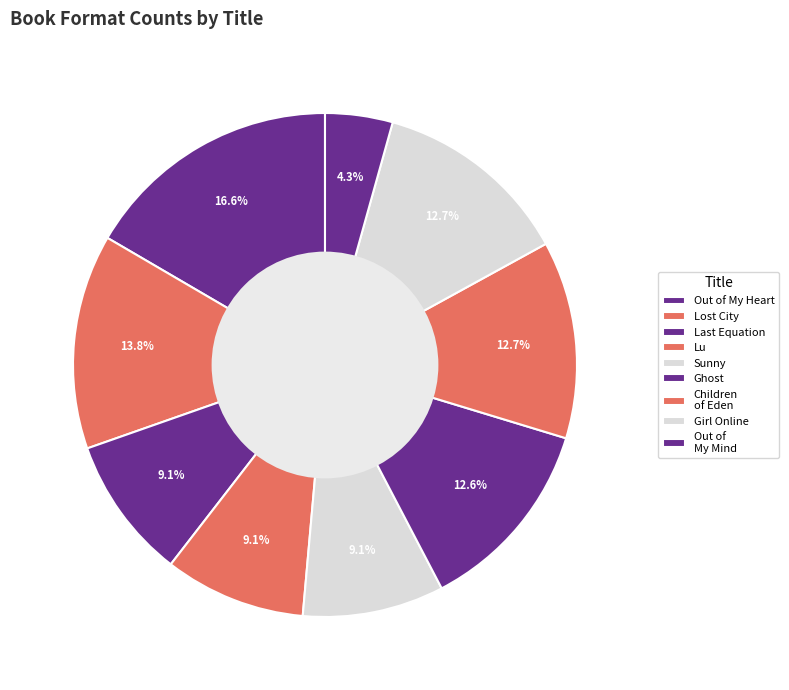

How many slices are in this pie chart?

9